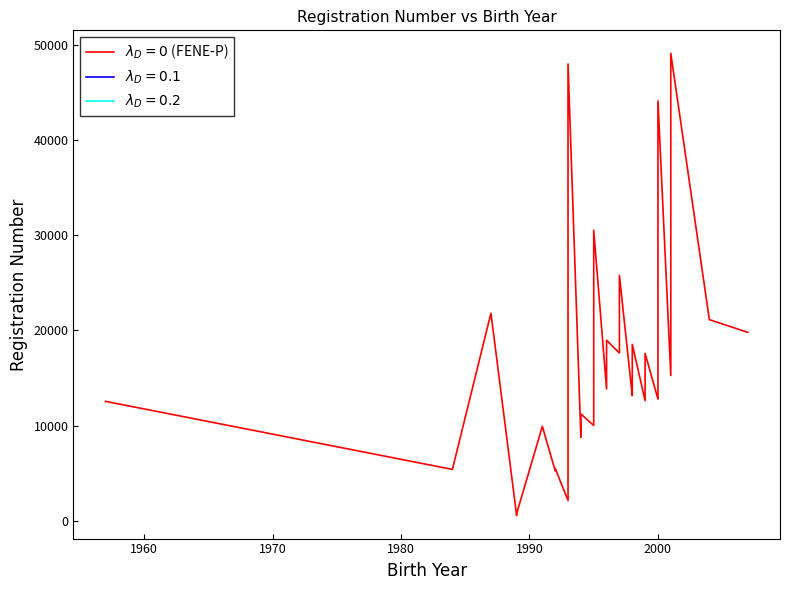

What is the difference between the second highest and minimum values?

47374